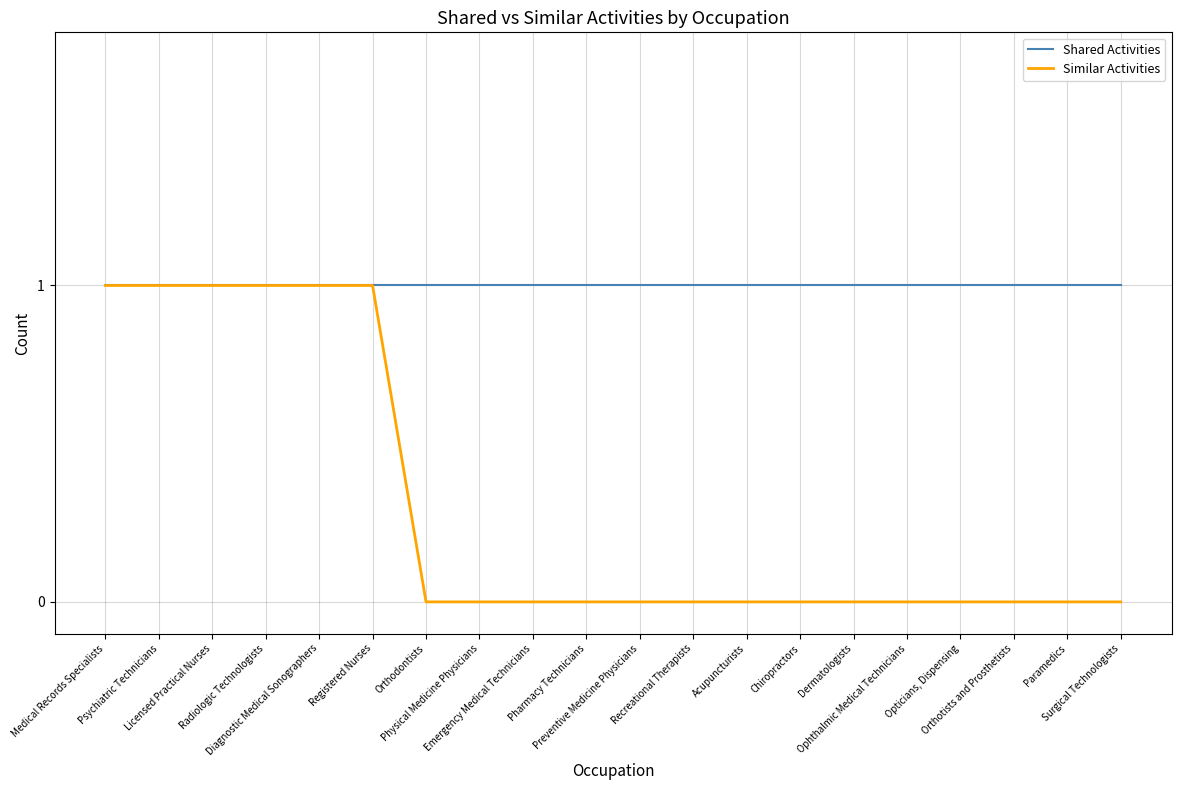

What are all the series names shown in the legend?

Shared Activities, Similar Activities